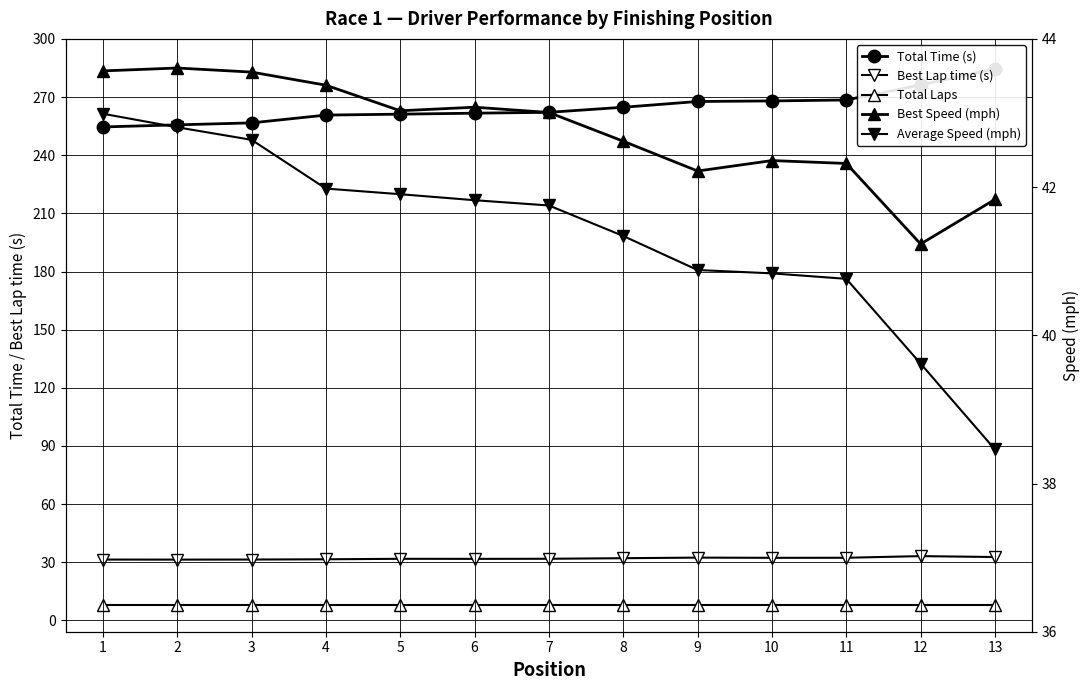

What is the difference between the Total Time (s) values at 6 and 5?

0.5